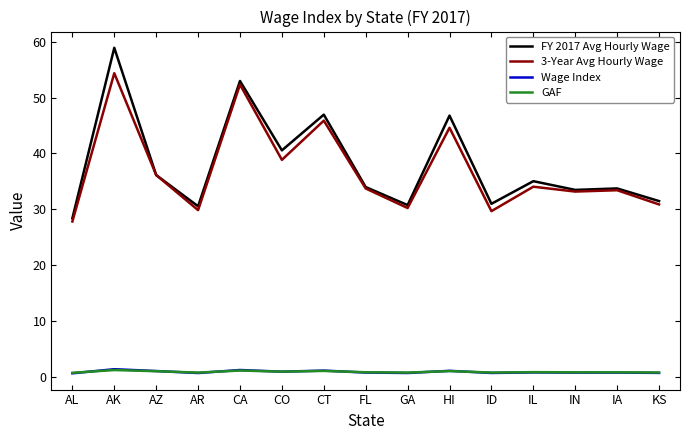

The value of Wage Index at HI is 1.1. True or false?

True